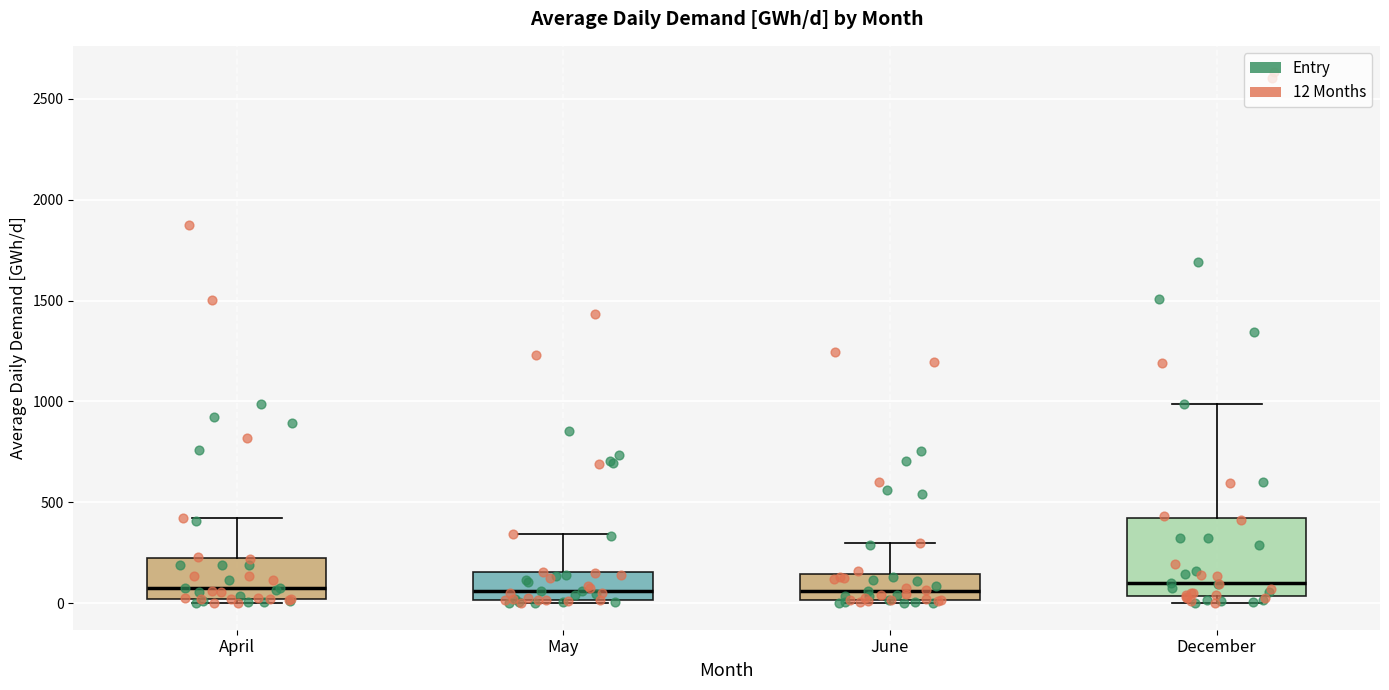

Where is the lower edge of the box for June on the y-axis? The values are not printed on the chart, so give them approximately, as read against the axis.

0